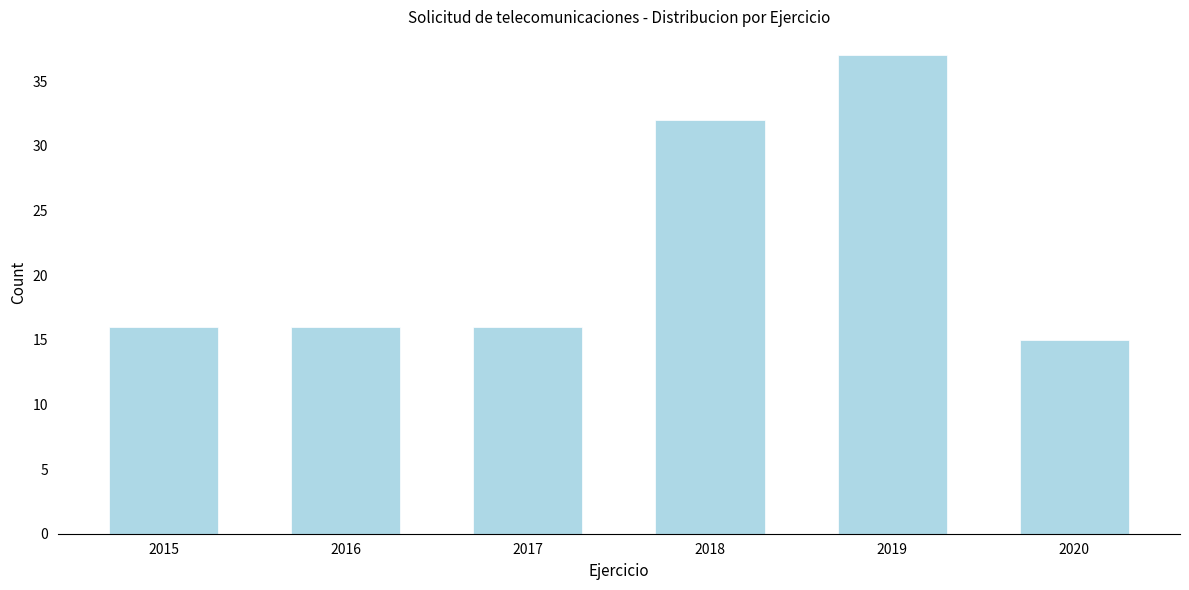

Reading right to left, what are all the values shown in this chart?

2020=15	2019=37	2018=32	2017=16	2016=16	2015=16